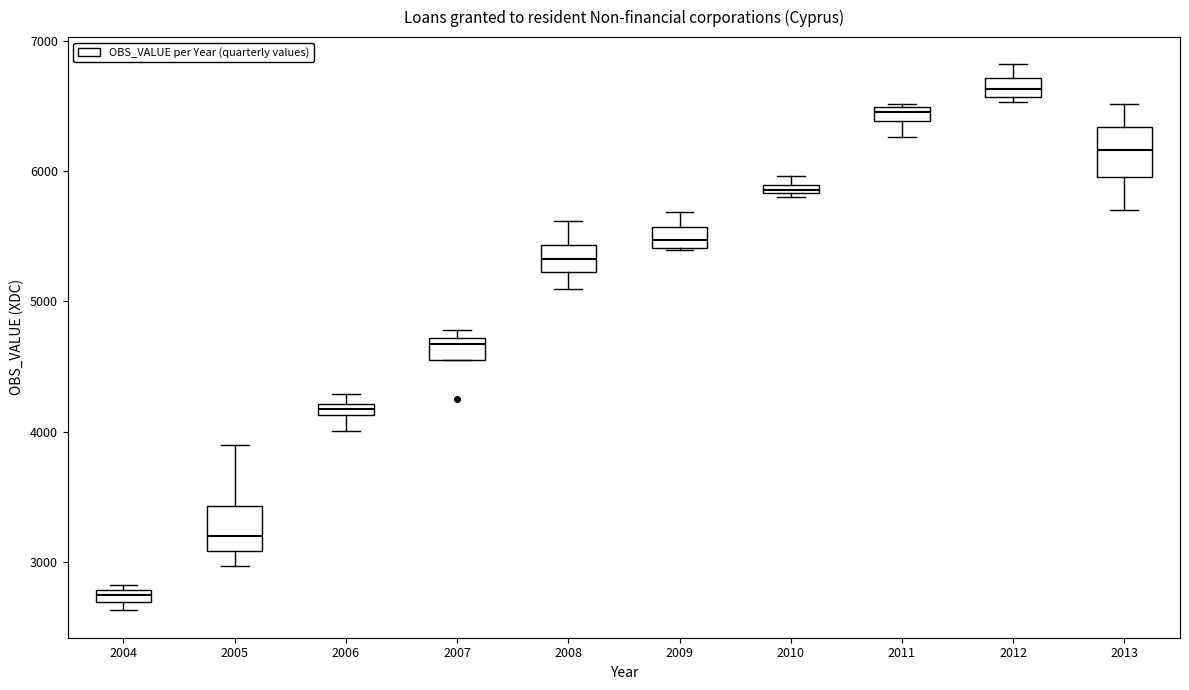

Where does the upper whisker of the box at x = 2012 end on the y-axis? The values are not printed on the chart, so give them approximately, as read against the axis.

6800